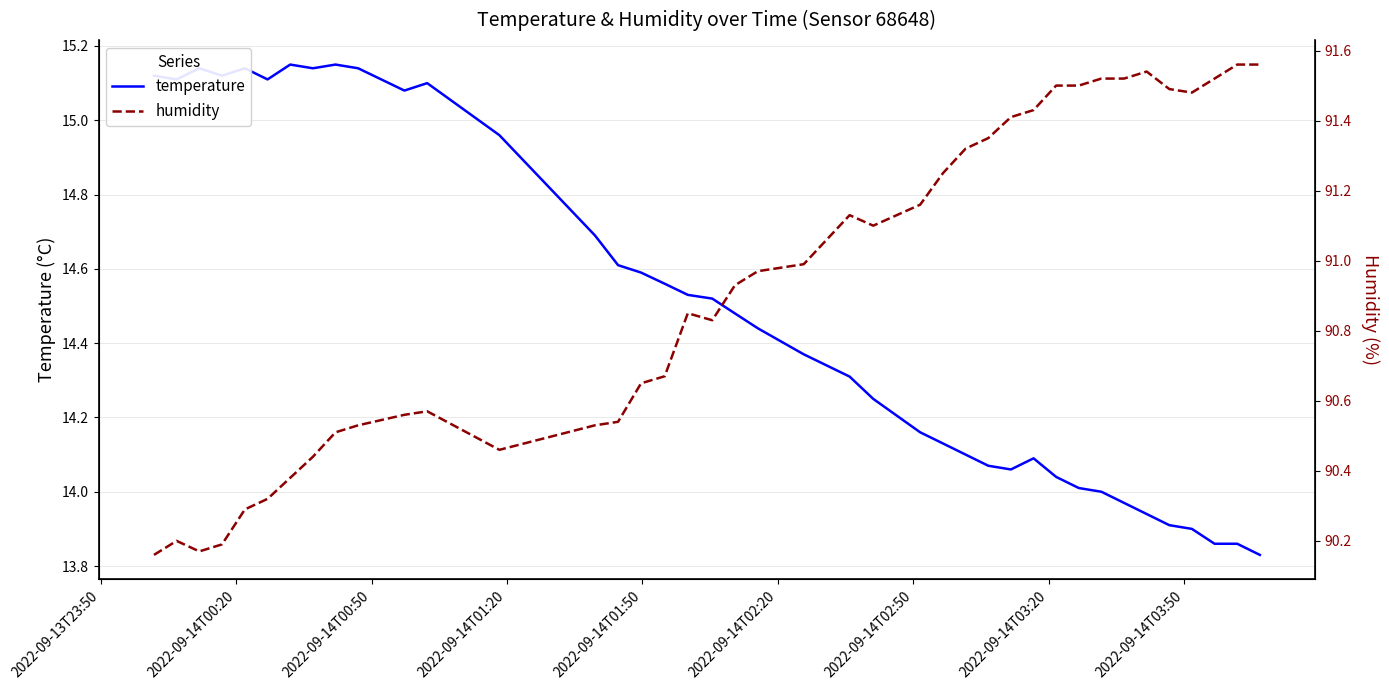

True or false: temperature and humidity cross at least once.

False